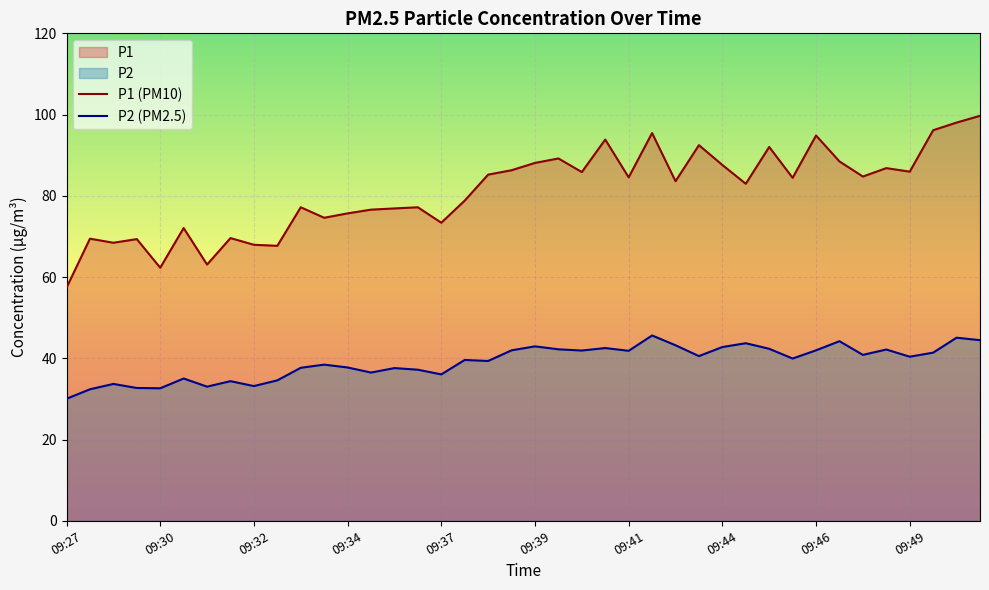

Rank the series by their average value, from lowest to highest.

P2 (PM2.5), P1 (PM10)